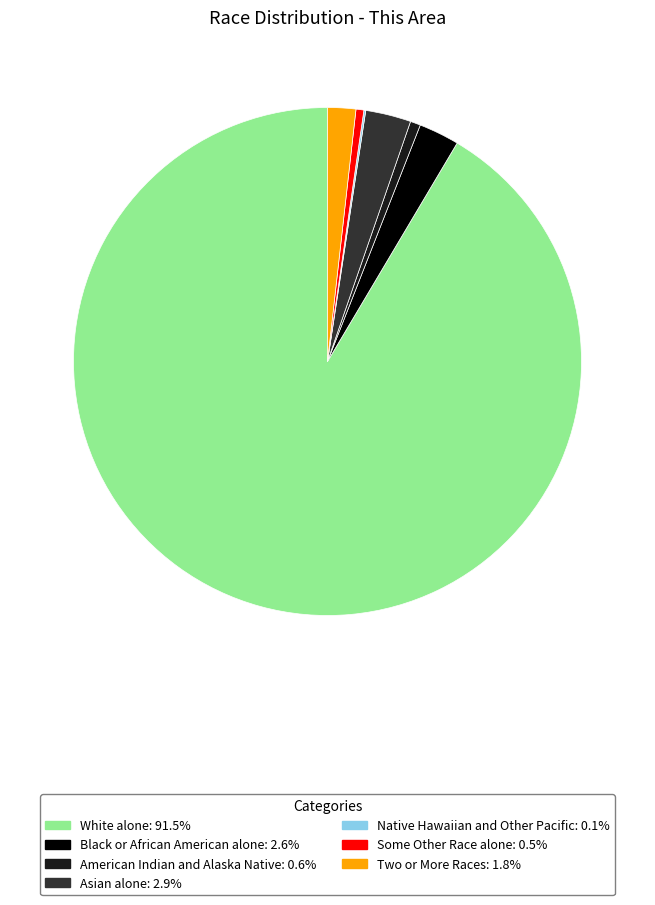

Between Asian alone and Some Other Race alone, which is larger?

Asian alone